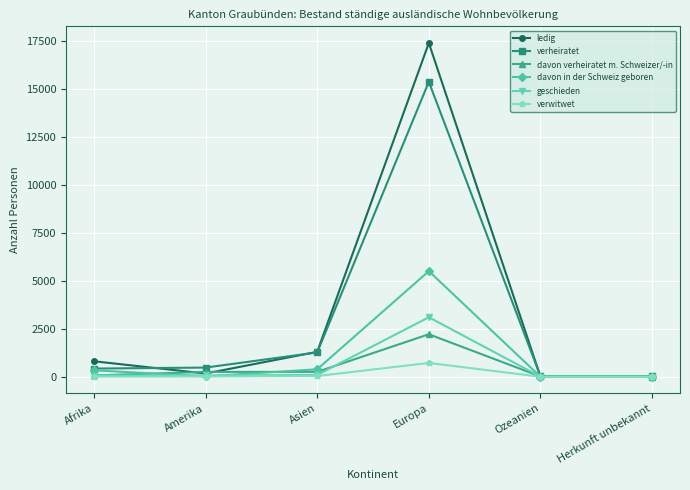

What is the highest value of the verheiratet series?

15390